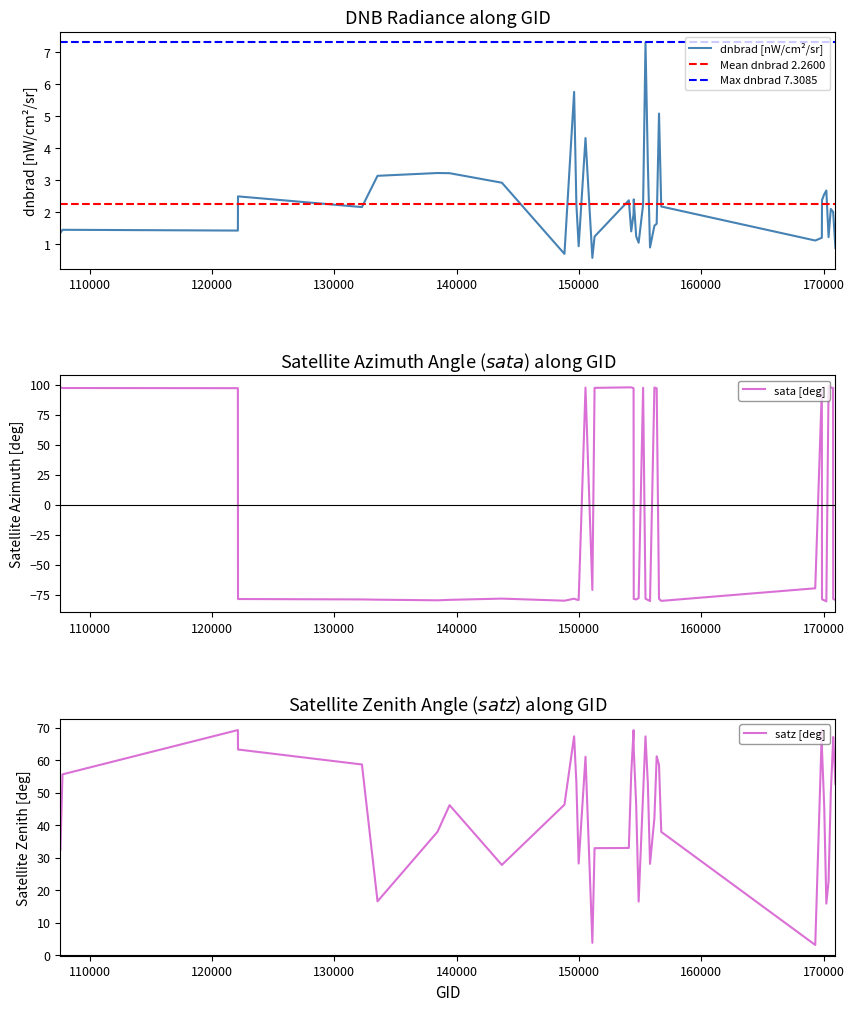

How many data points in dnbrad are above 2?

21